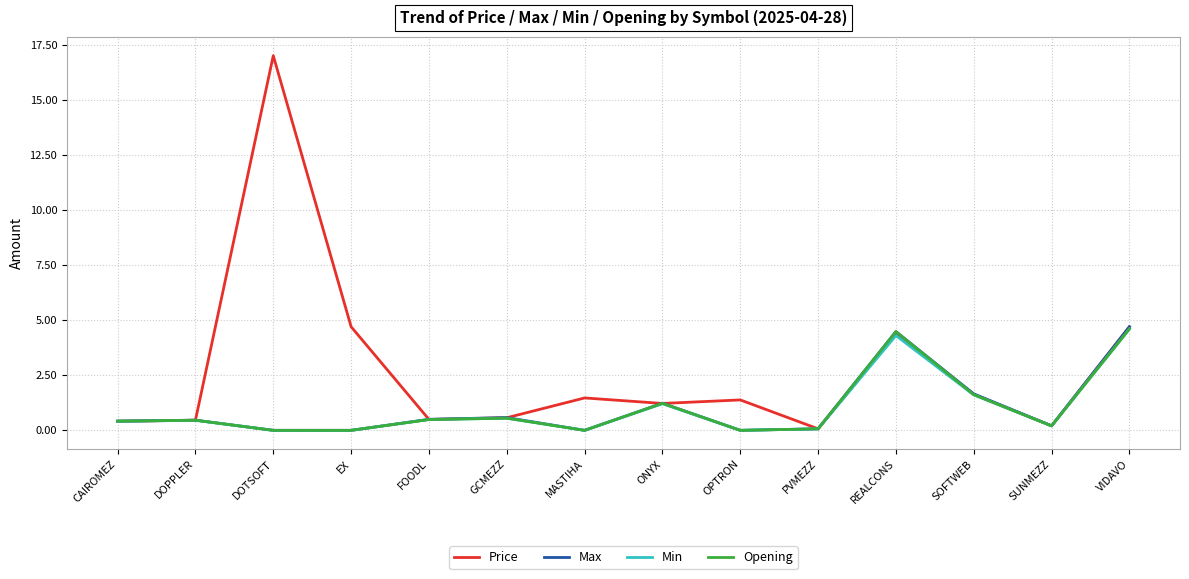

Is this an area chart (filled region under the line)?

No